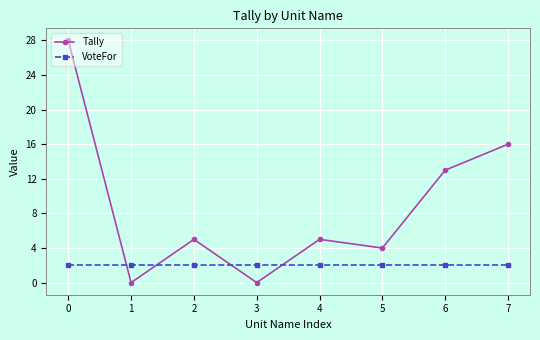

True or false: Tally has a value of -11 at 1.

False